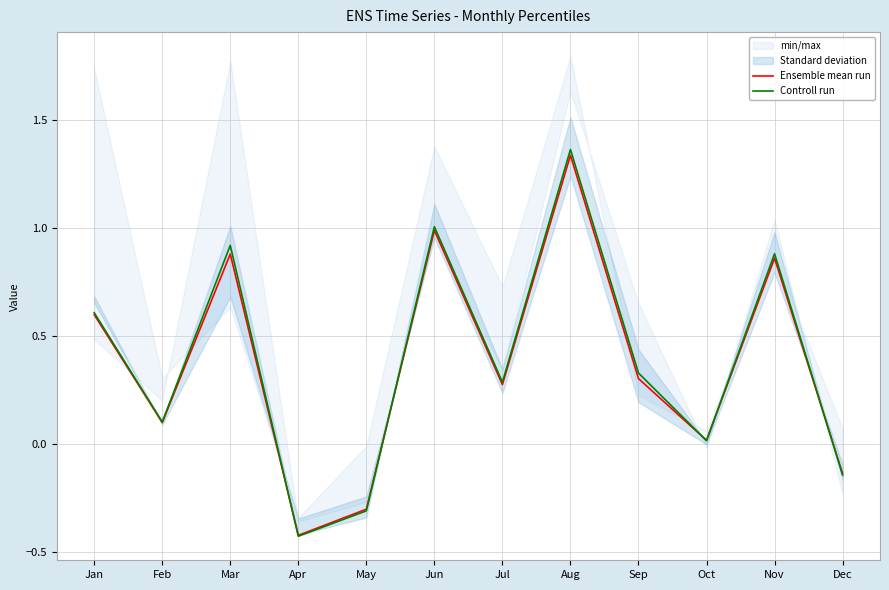

Reading left to right, extract all data points from this chart.

Ensemble mean run: 0.6	0.1	0.9	-0.4	-0.3	1.0	0.3	1.3	0.3	0.0	0.9	-0.1
Controll run: 0.6	0.1	0.9	-0.4	-0.3	1.0	0.3	1.4	0.3	0.0	0.9	-0.1